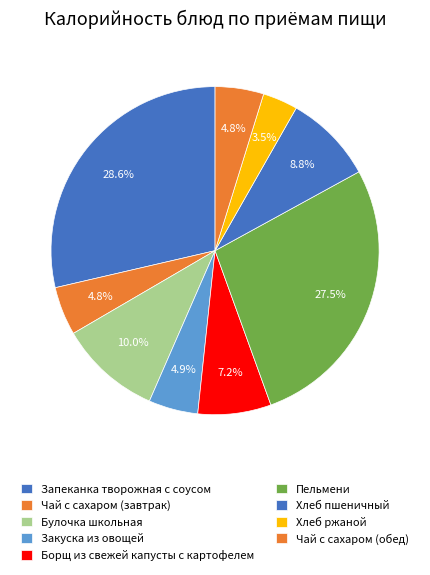

The Чай с сахаром (обед) slice represents 5% of the pie. True or false?

True